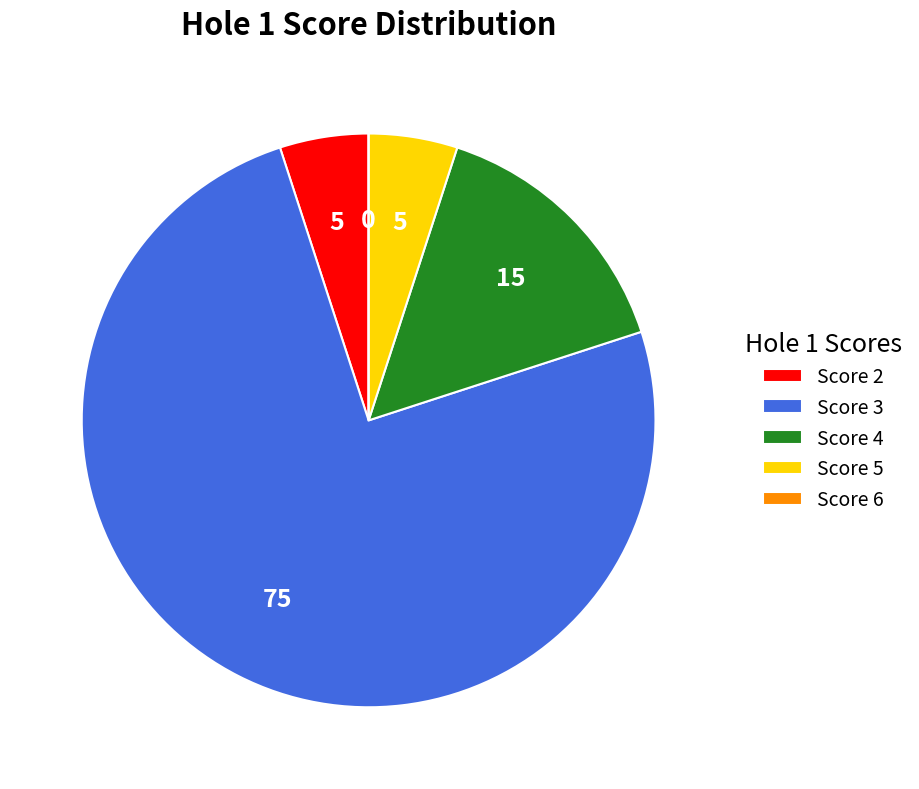

What is the majority slice?

Score 3